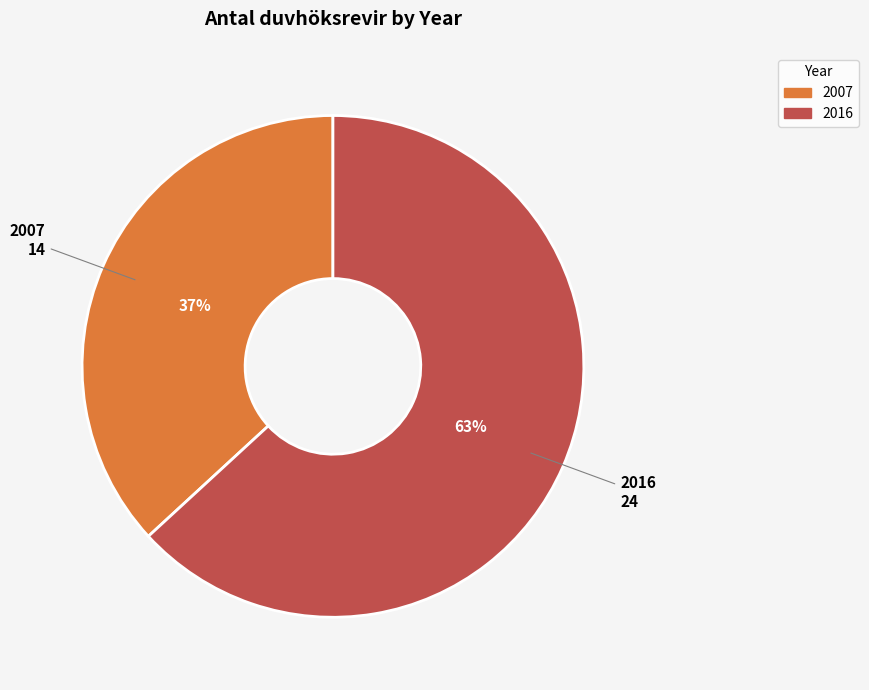

Count the number of slices in the pie.

2